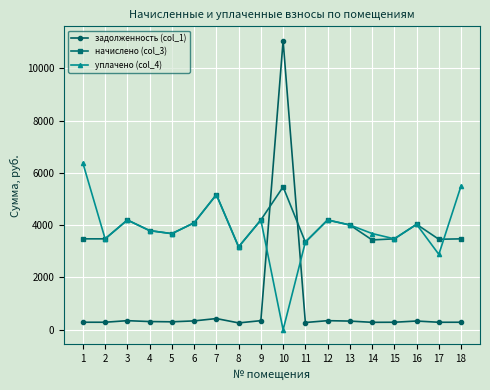

True or false: задолженность (col_1) and начислено (col_3) intersect in this chart.

True